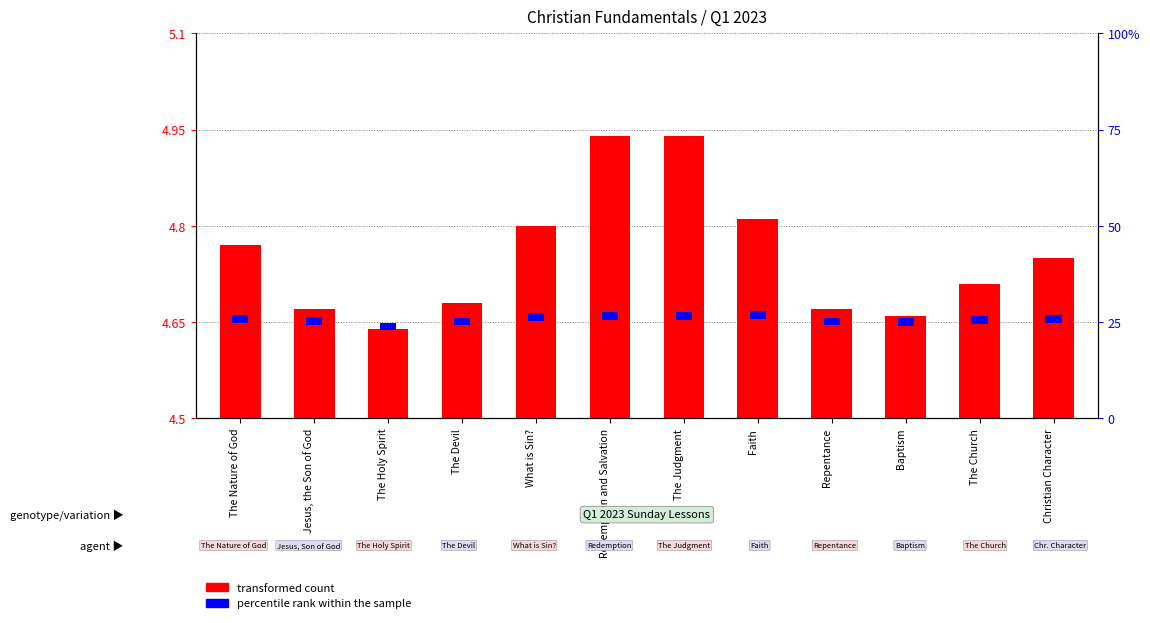

What is the label of the 5th bar from the right?

Faith